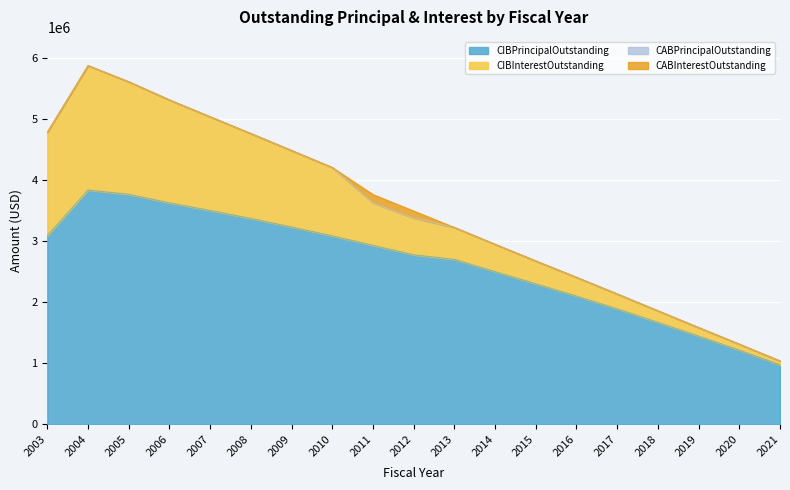

What is the maximum value shown in the chart?

3835000.0